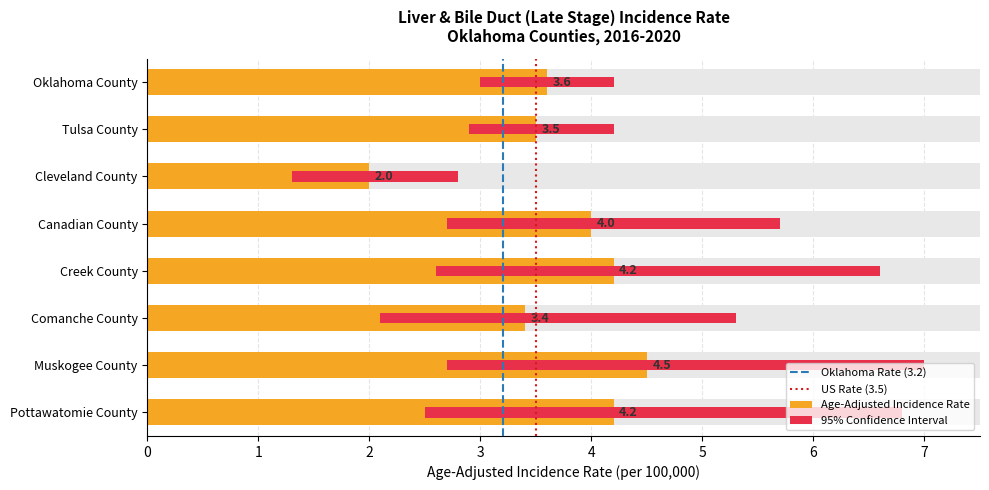

The US Rate (3.5) series shows 1 at 0. True or false?

False